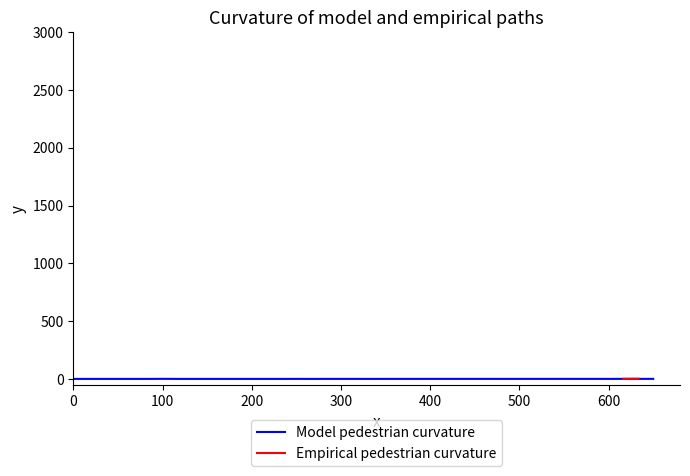

True or false: Empirical pedestrian curvature and Model pedestrian curvature cross at least once.

False